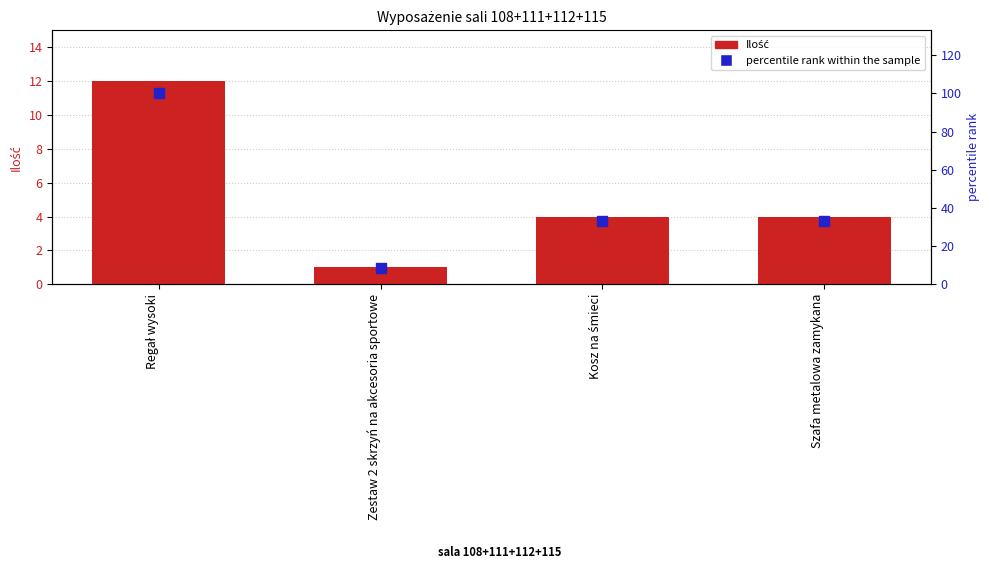

Which series contains the lowest Y value?

Ilość